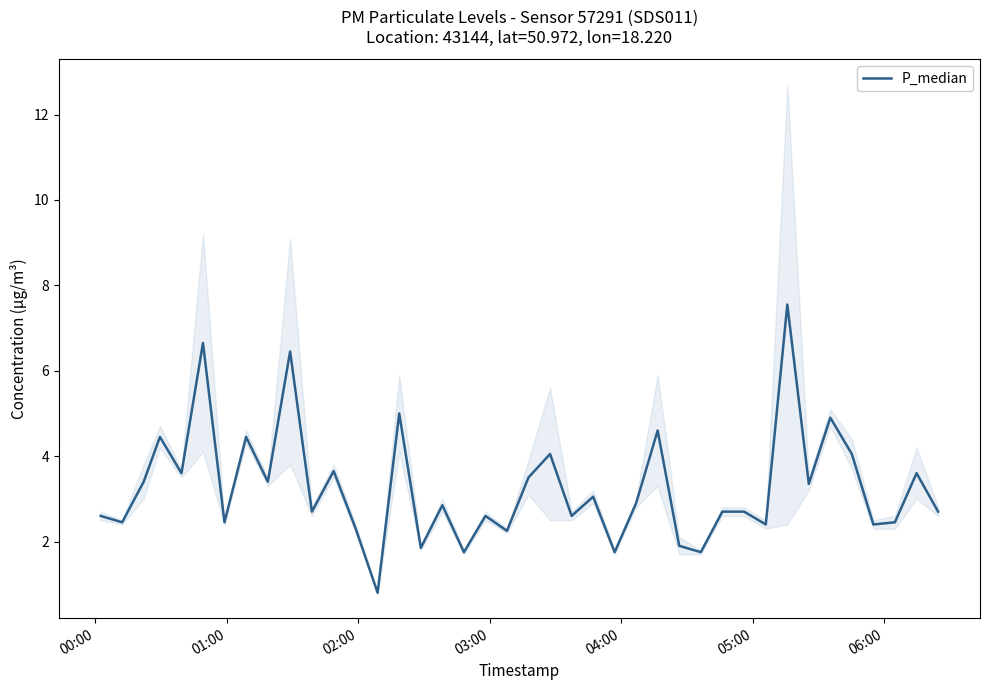

The chart shows a value of 6.2 at 03:00. True or false?

False